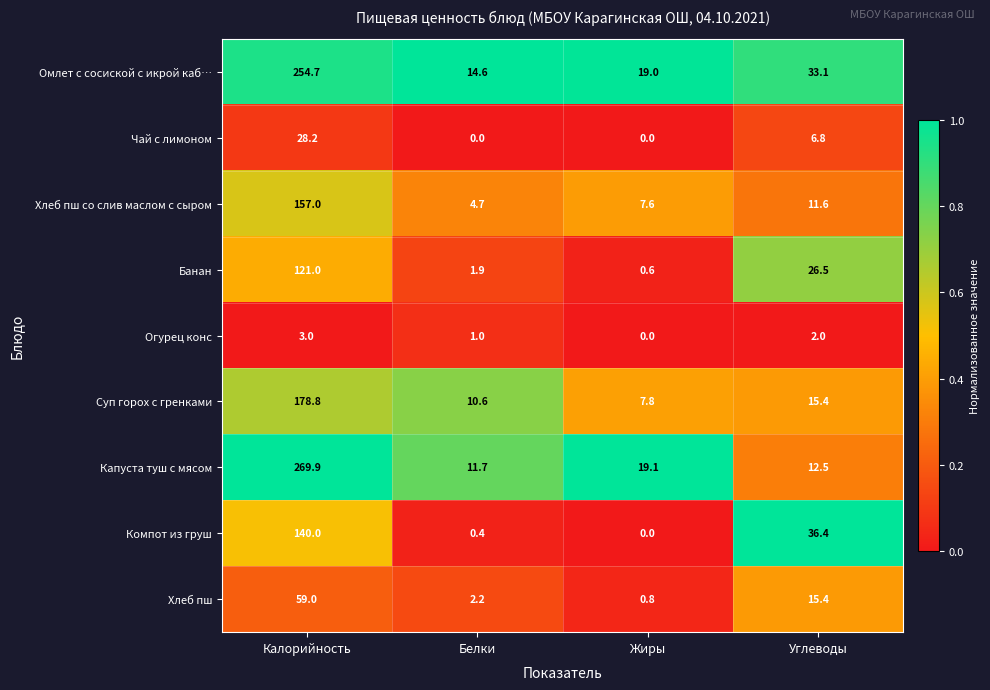

True or false: Компот из груш has a value of 36.4 at Углеводы.

True